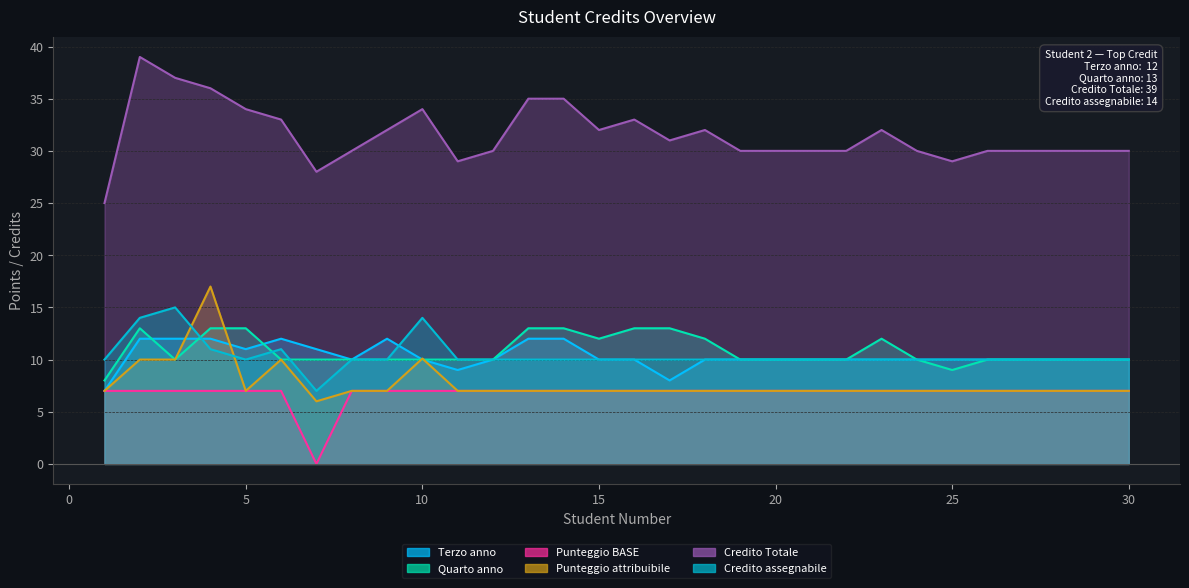

List the labels in order of Punteggio attribuibile value, smallest first.

7, 1, 5, 8, 9, 11, 12, 13, 14, 15, 16, 17, 18, 19, 20, 21, 22, 23, 24, 25, 26, 27, 28, 29, 30, 2, 3, 6, 10, 4